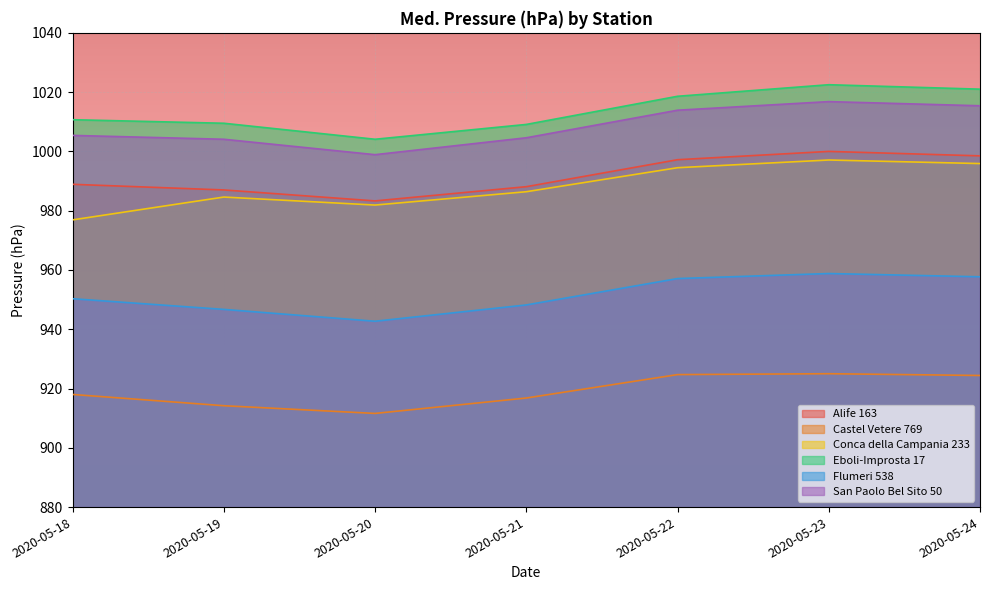

List the series in order of their peak value, highest first.

Eboli-Improsta 17, San Paolo Bel Sito 50, Alife 163, Conca della Campania 233, Flumeri 538, Castel Vetere 769